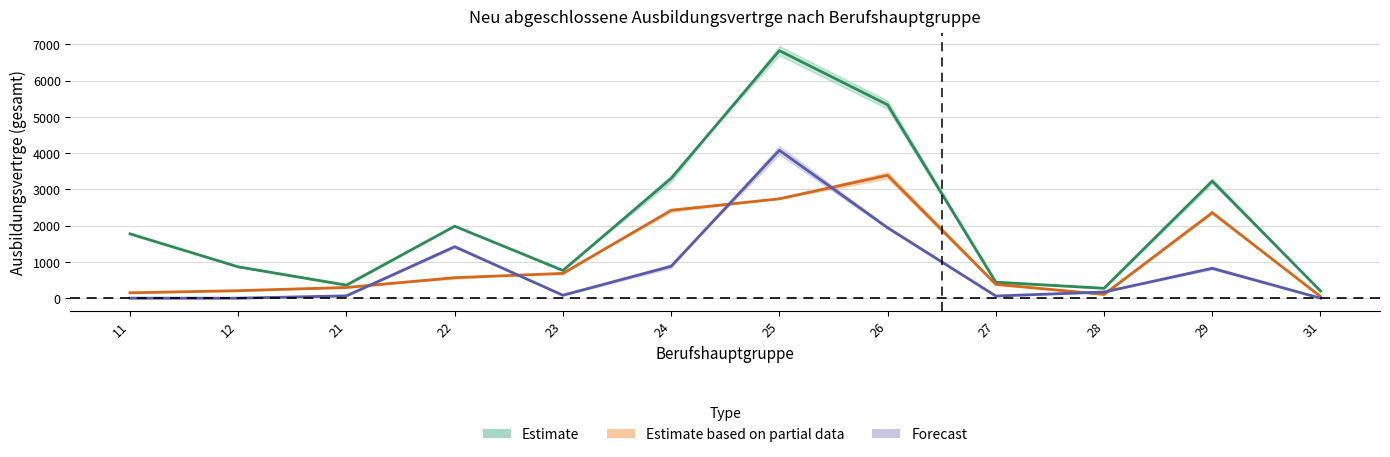

At how many categories does at least one series exceed 3886?

2